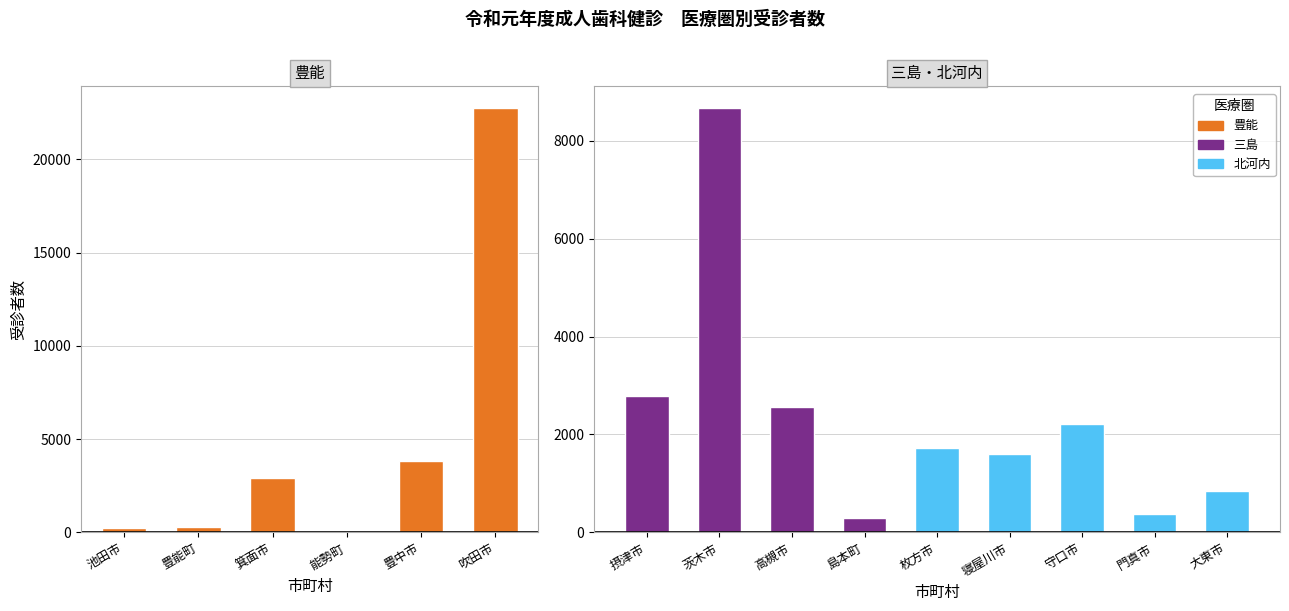

What is the change in value from 豊中市 to 吹田市?

+18954